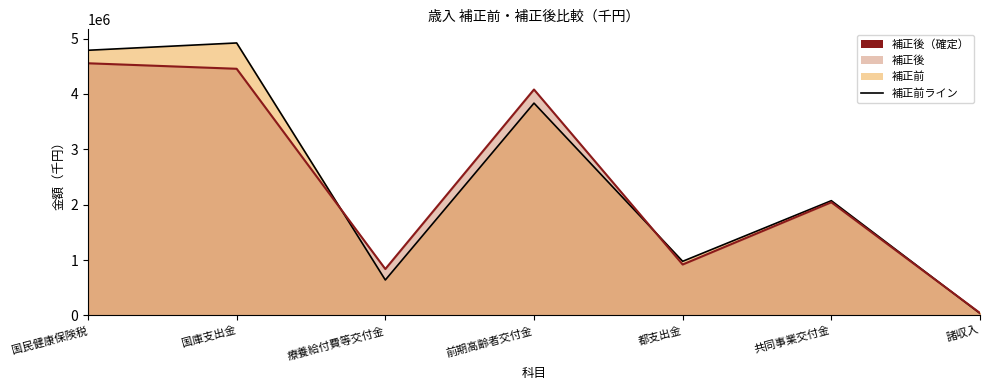

True or false: 補正前 has a value of 639594 at 療養給付費等交付金.

True